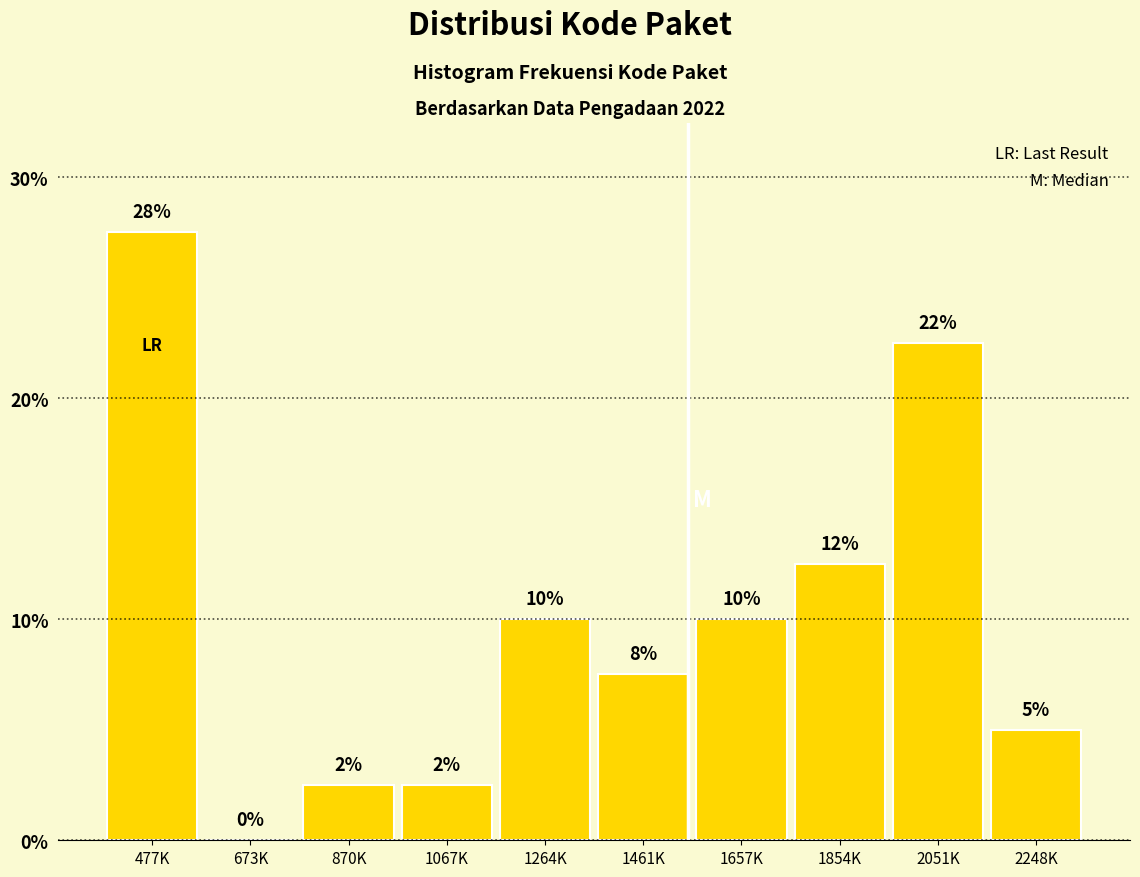

Are the bars horizontal?

No